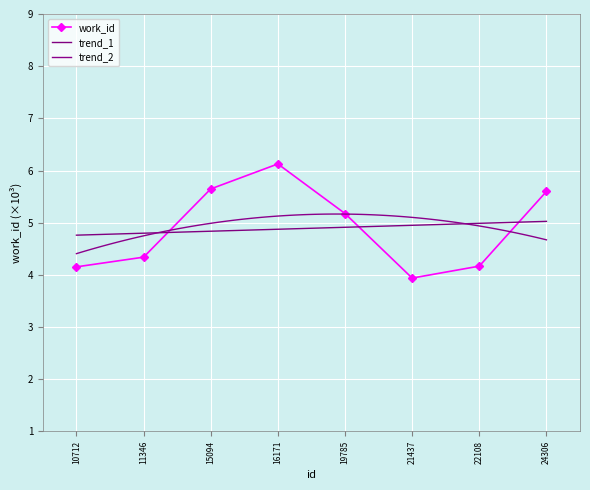

What is the value of the 7th point from the left?

4.2